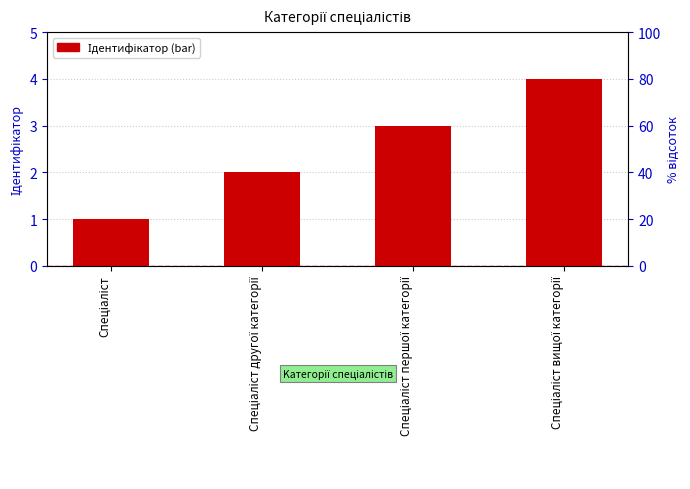

Rank the categories by value from highest to lowest.

Спеціаліст вищої категорії, Спеціаліст першої категорії, Спеціаліст другої категорії, Спеціаліст